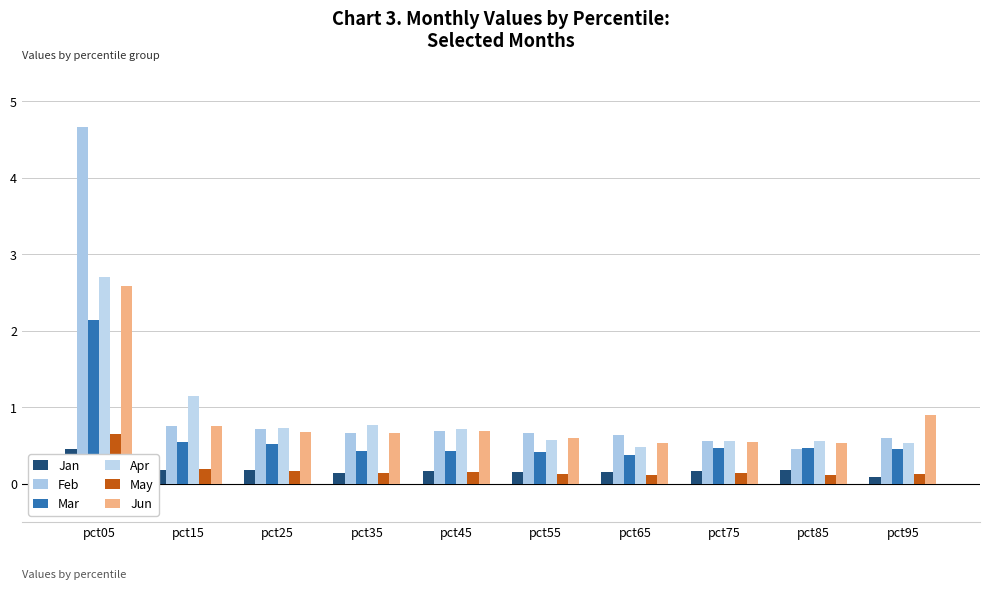

At which category is the sum across all series the highest?

pct05